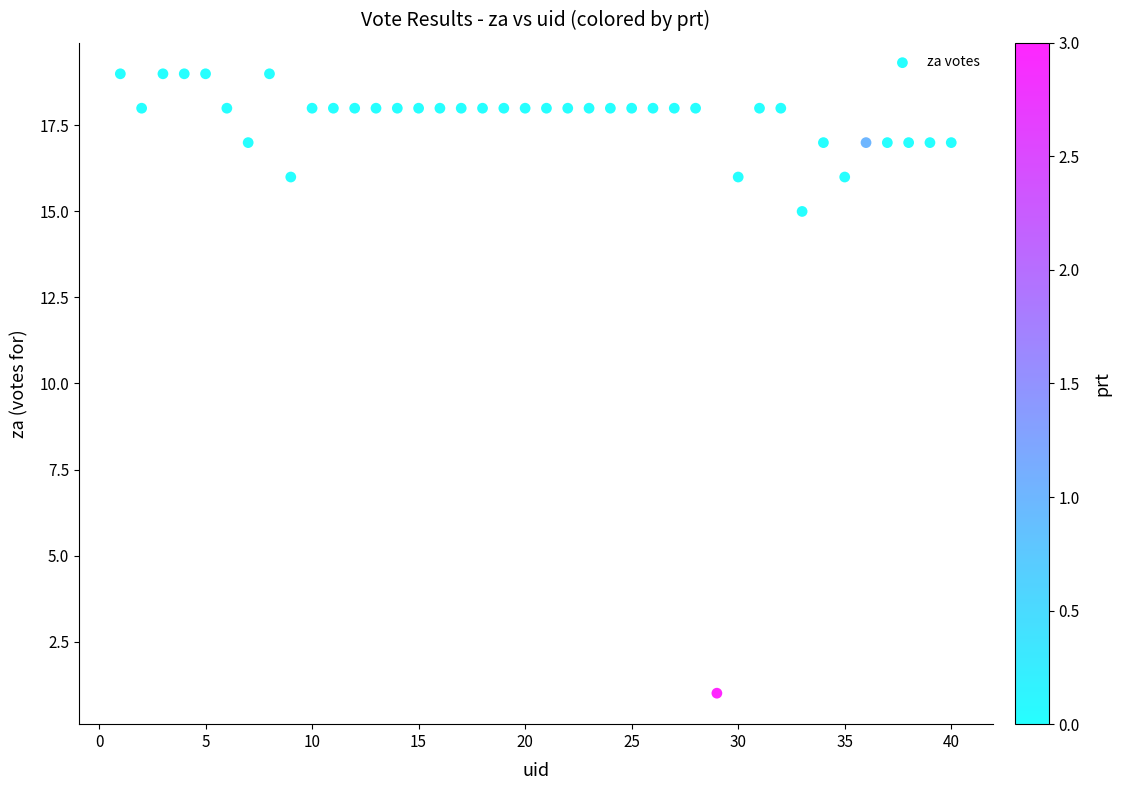

What Y value in the scatter plot is closest to 10?

15